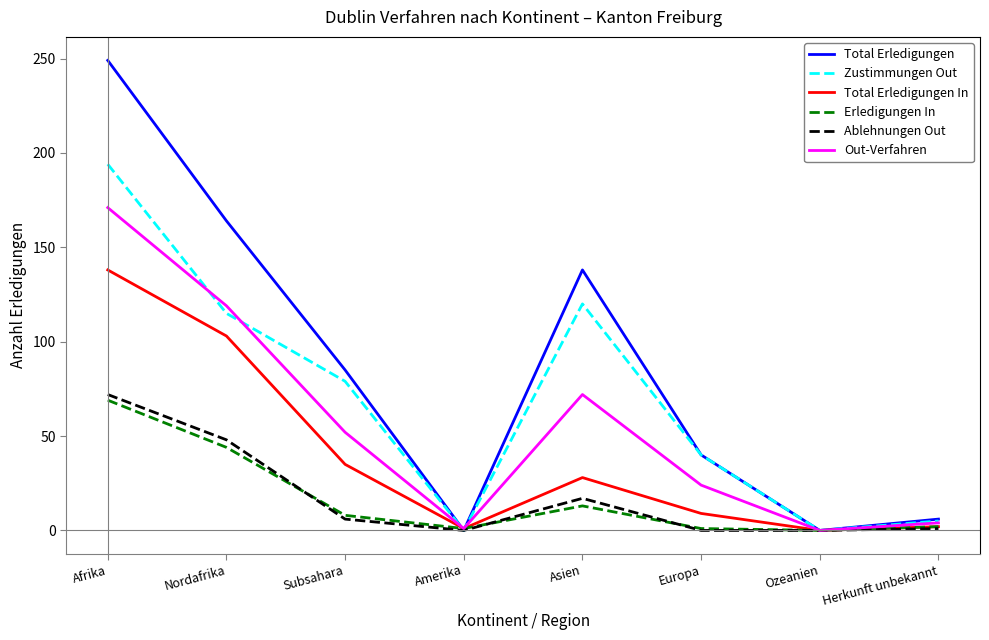

What is the total value across all series at Afrika?

893